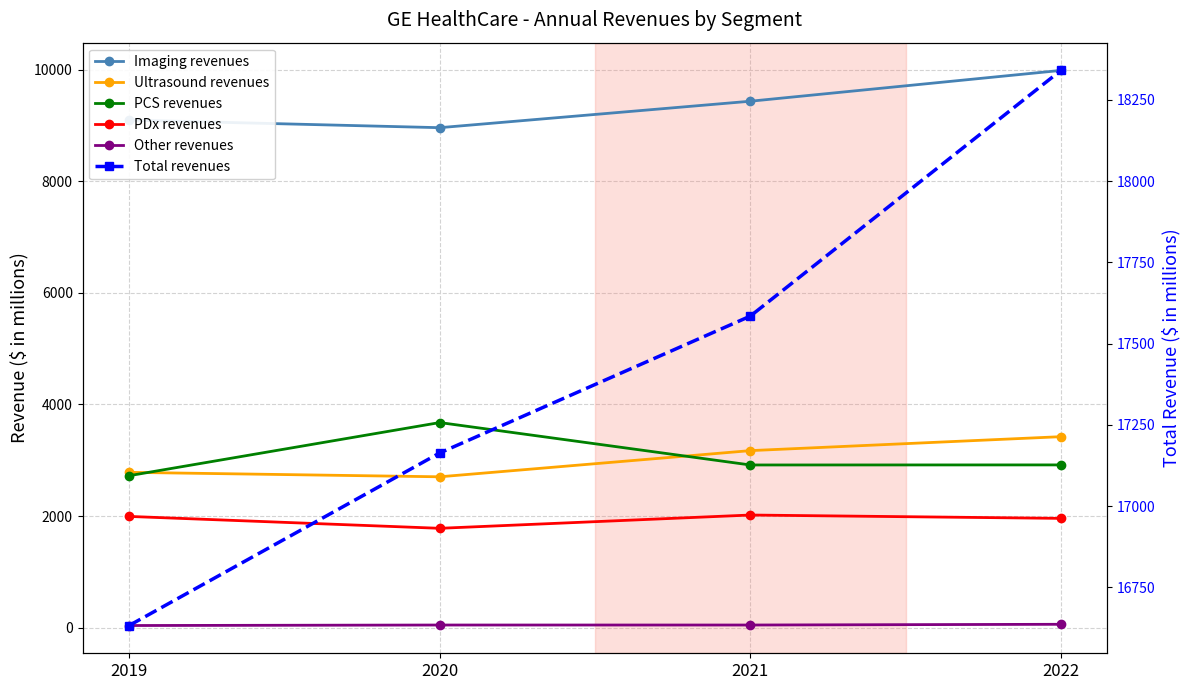

List the labels in order of PCS revenues value, smallest first.

2019, 2021, 2022, 2020